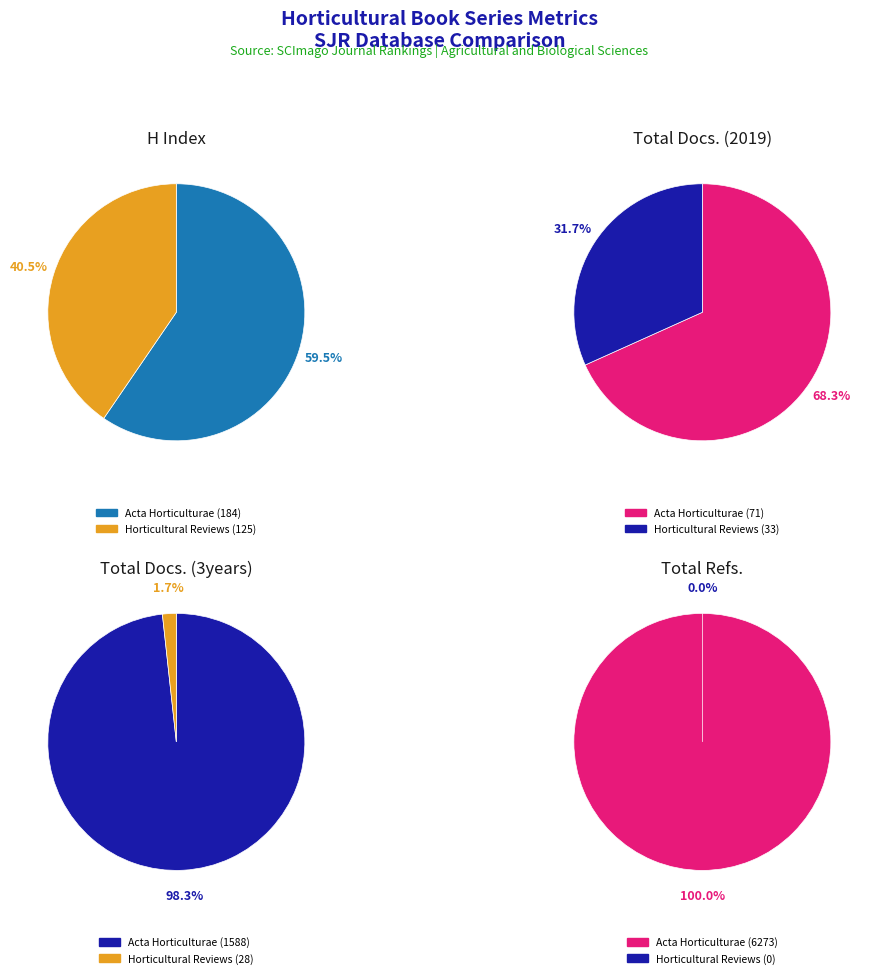

True or false: Horticultural Reviews accounts for 1% of the total.

False